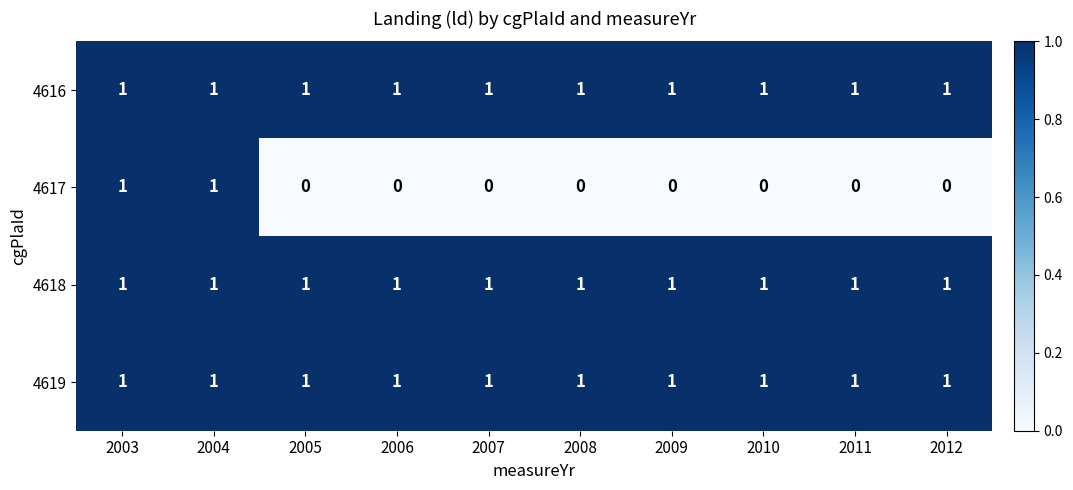

How many data points does each series have?

10